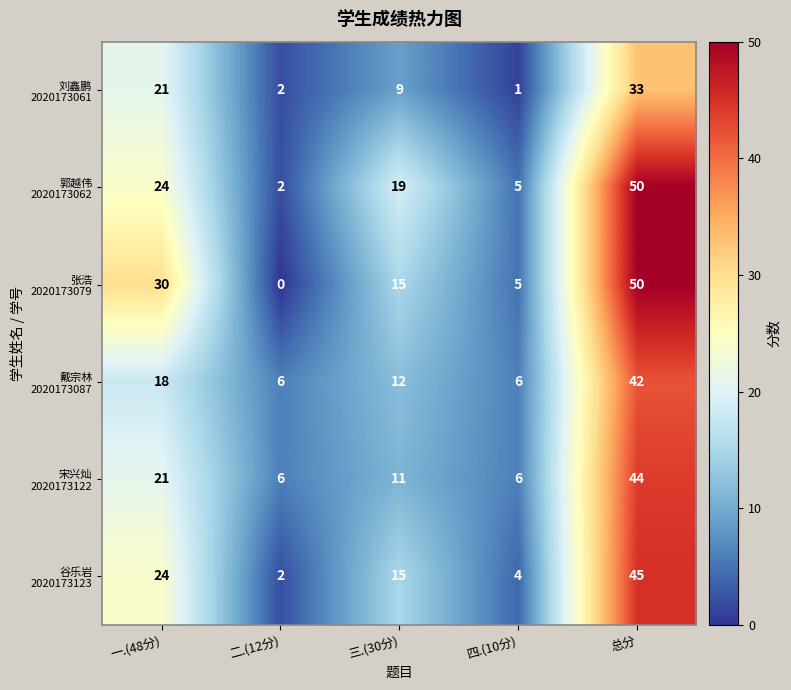

Which label corresponds to the largest value in the chart?

总分